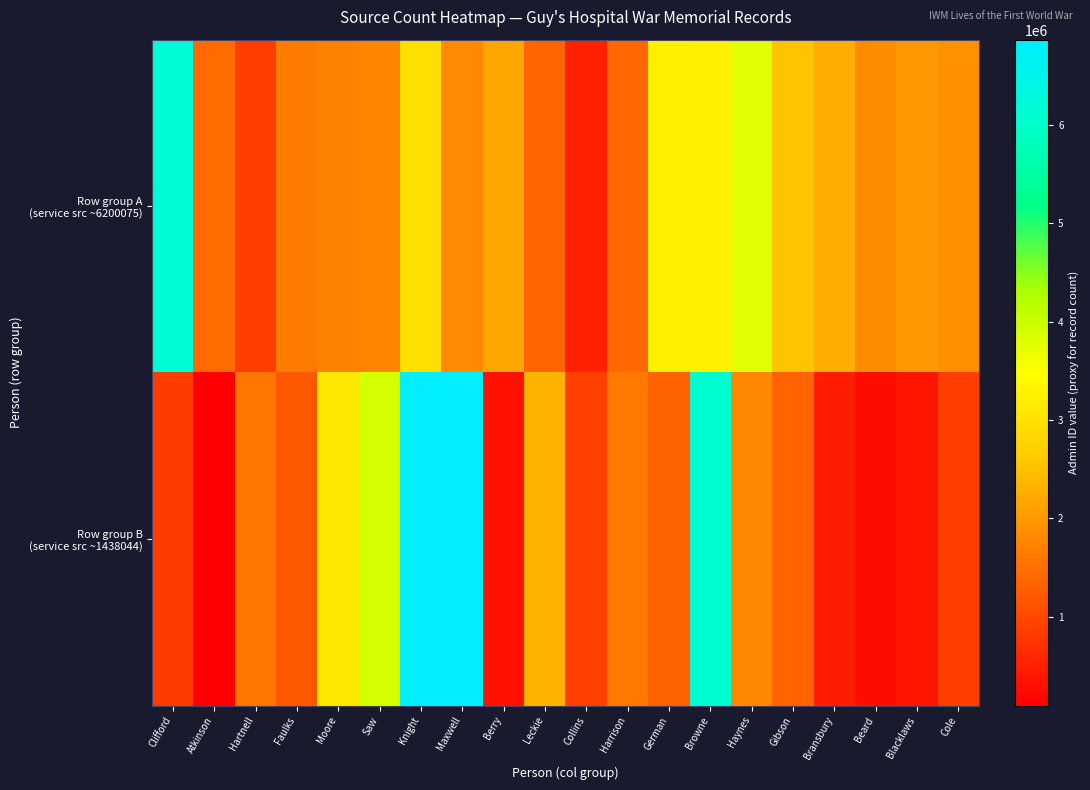

At how many categories does at least one series exceed 1599157?

17